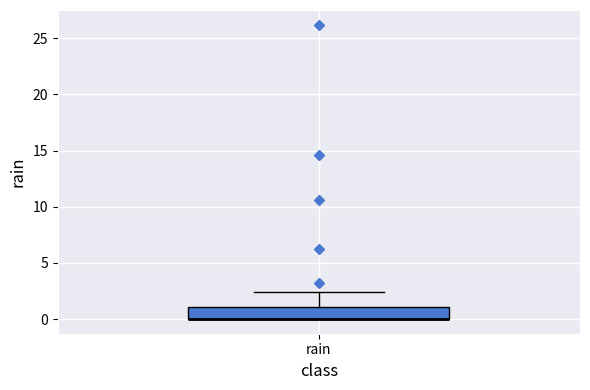

Transcribe this box plot: give where the median line is, the range the box spans, and where the two whiskers end, as read against the y-axis. The values are not printed on the chart, so give them approximately, as read against the axis.

median 0.0 (drawn on the box's lower edge), box 0.0 to 1.0, whiskers 0.0 to 2.5